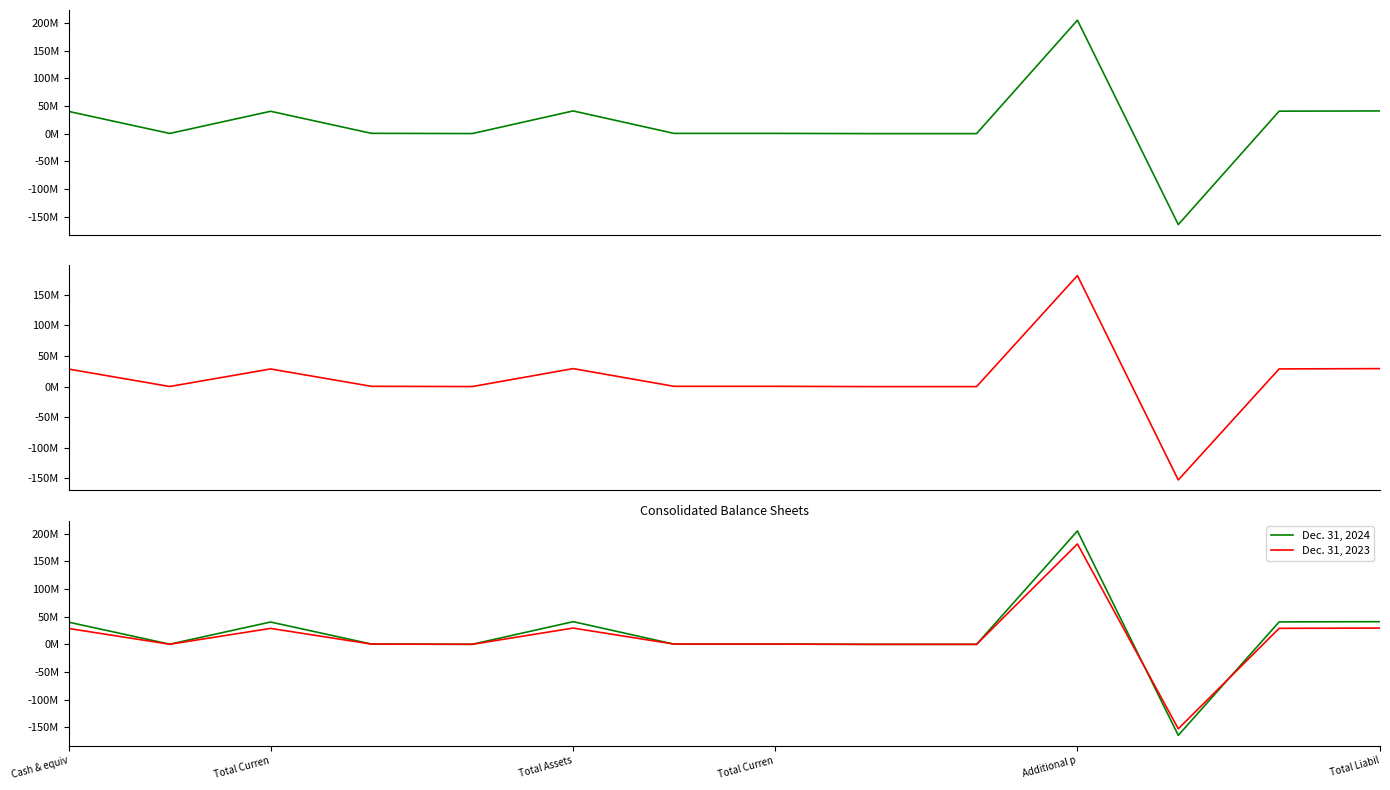

What is the highest value of the Dec. 31, 2024 series?

204694348